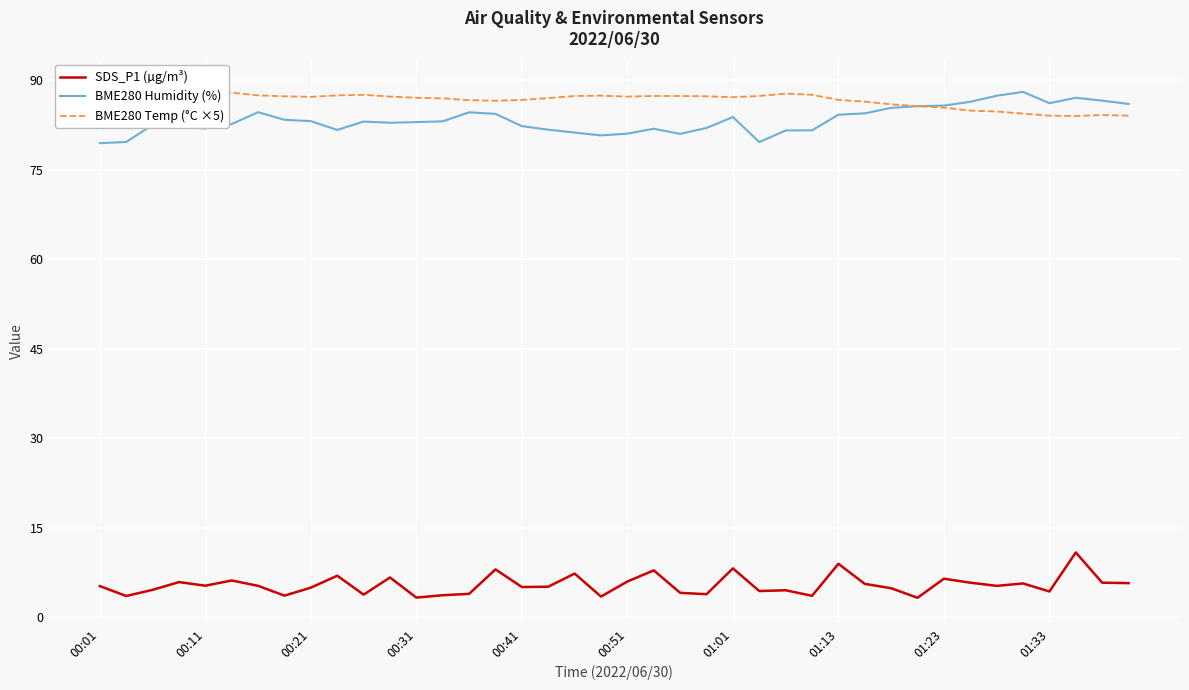

Rank the series at 25 from highest to lowest value.

BME280 Temp (°C ×5), BME280 Humidity (%), SDS_P1 (µg/m³)